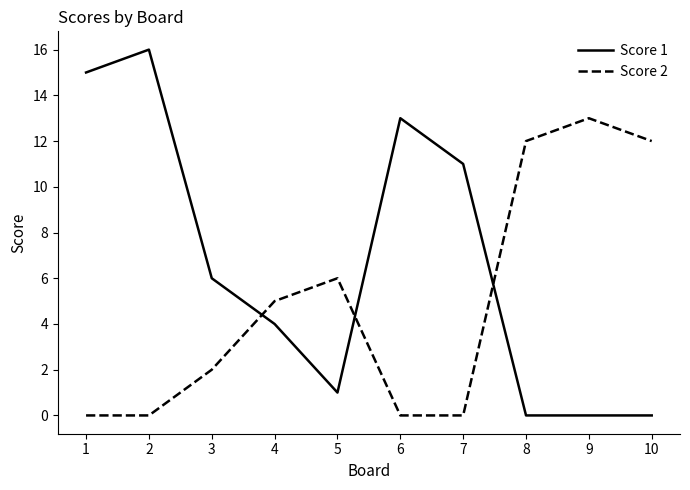

At which label does Score 1 first exceed 6?

1